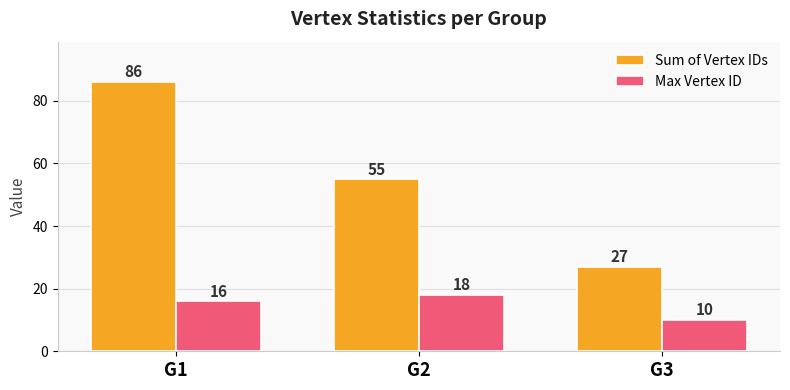

What is the difference between the highest and lowest values at G3?

17